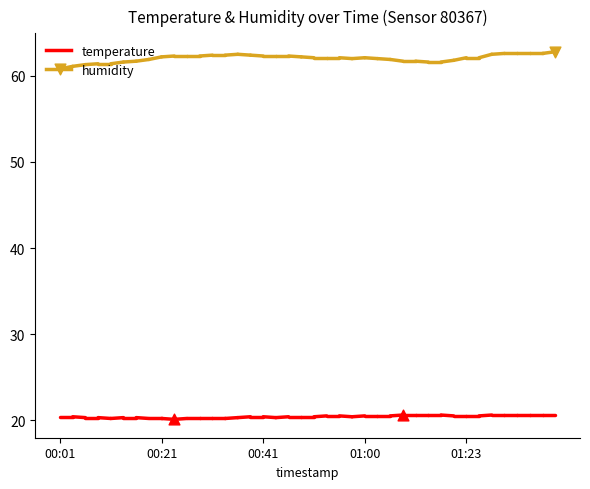

What is the total value across all series at 00:29?

82.5